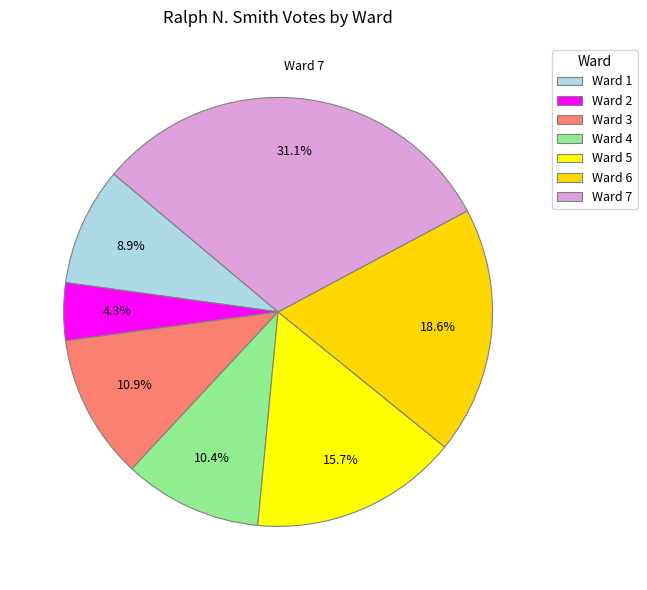

Is there a majority slice in this chart?

No